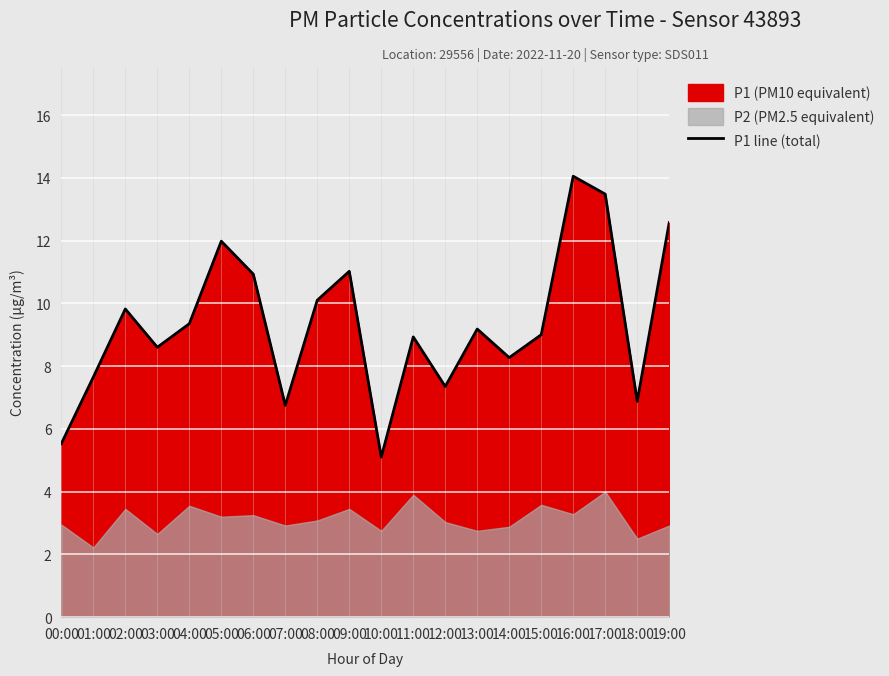

What is the minimum value shown in the chart?

5.1